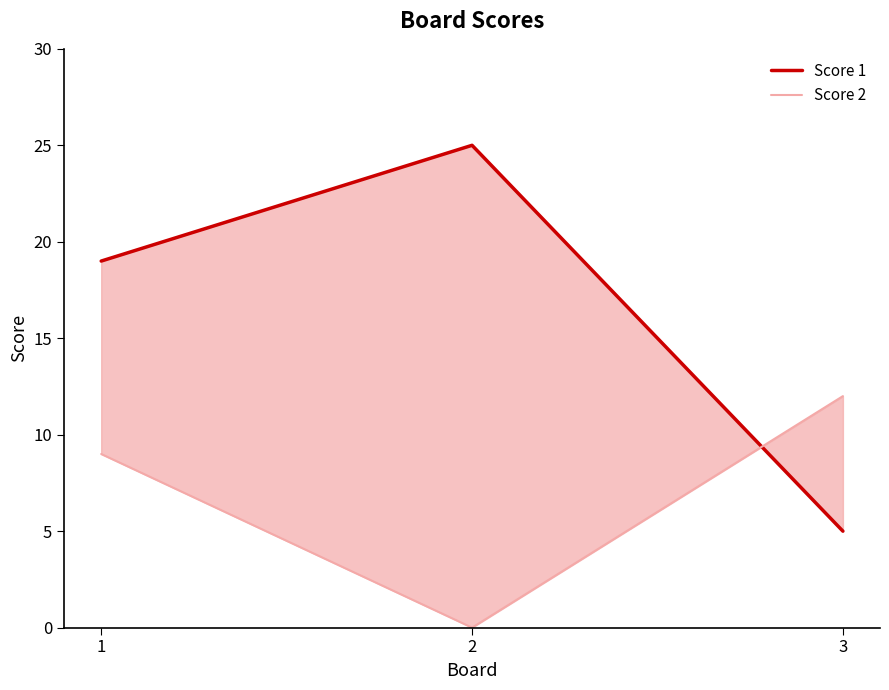

True or false: Score 2 has a value of 9 at 1.

True